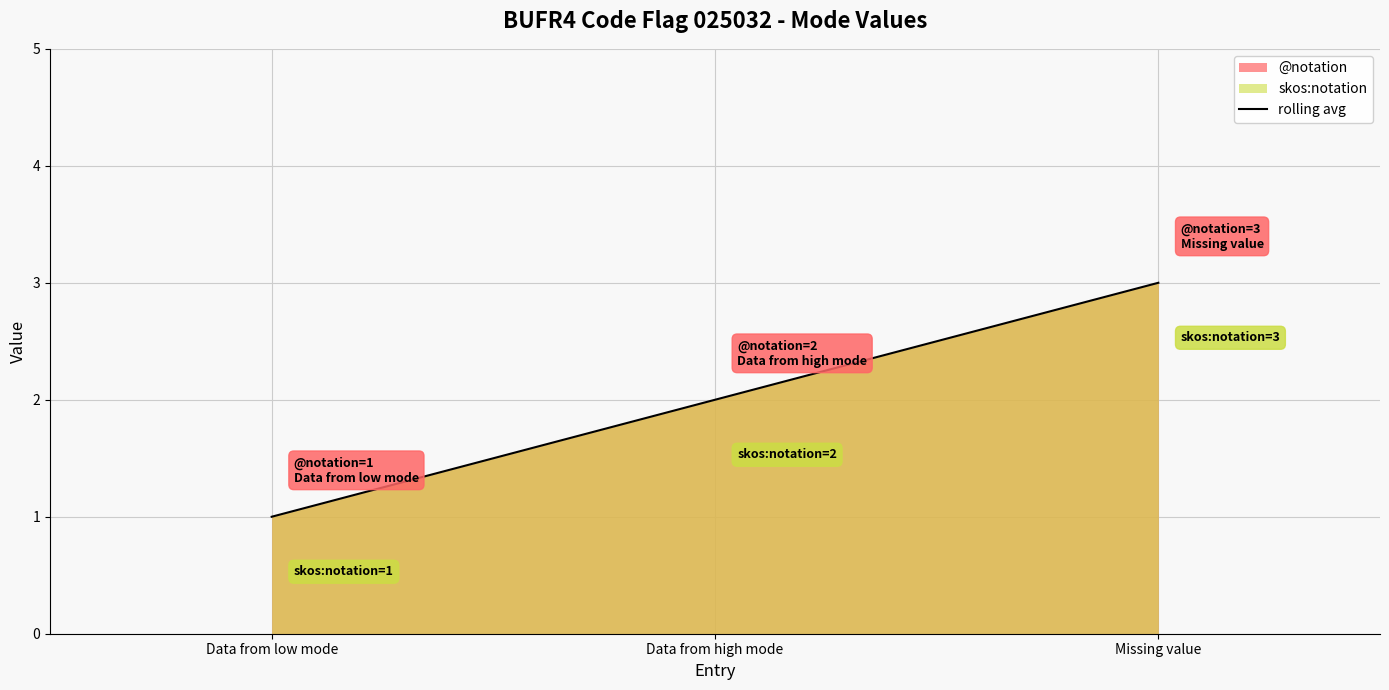

What is the change in value from Data from low mode to Data from high mode?

+1